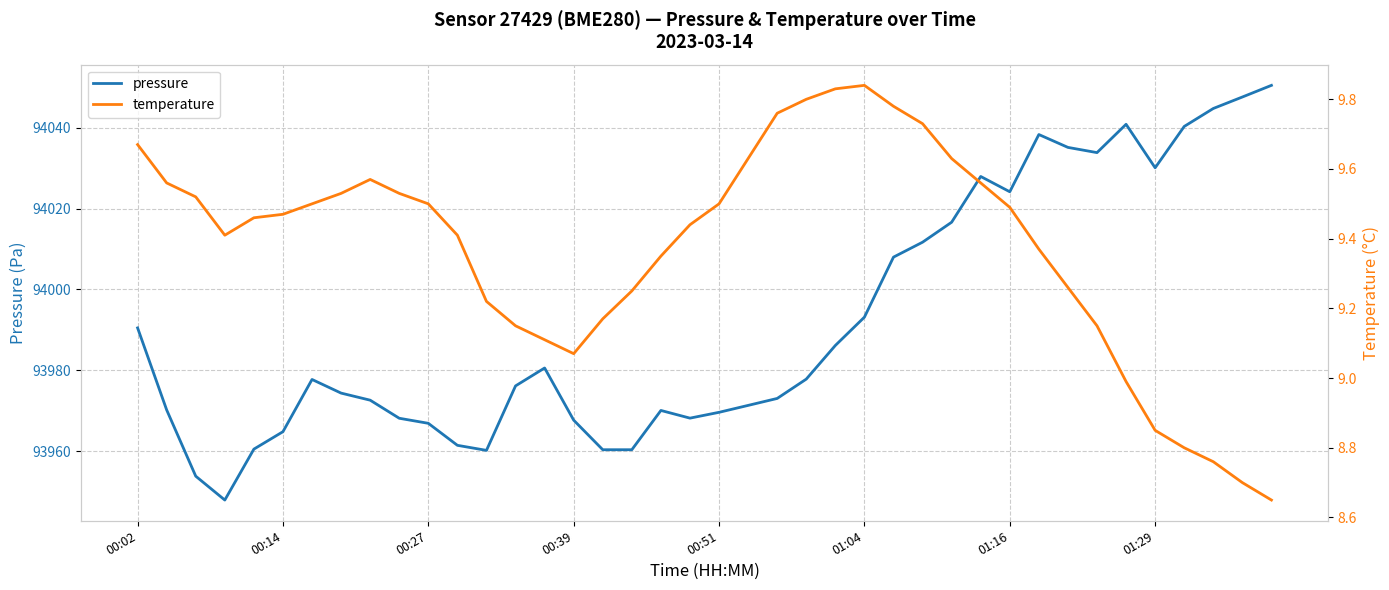

True or false: temperature and pressure intersect in this chart.

False